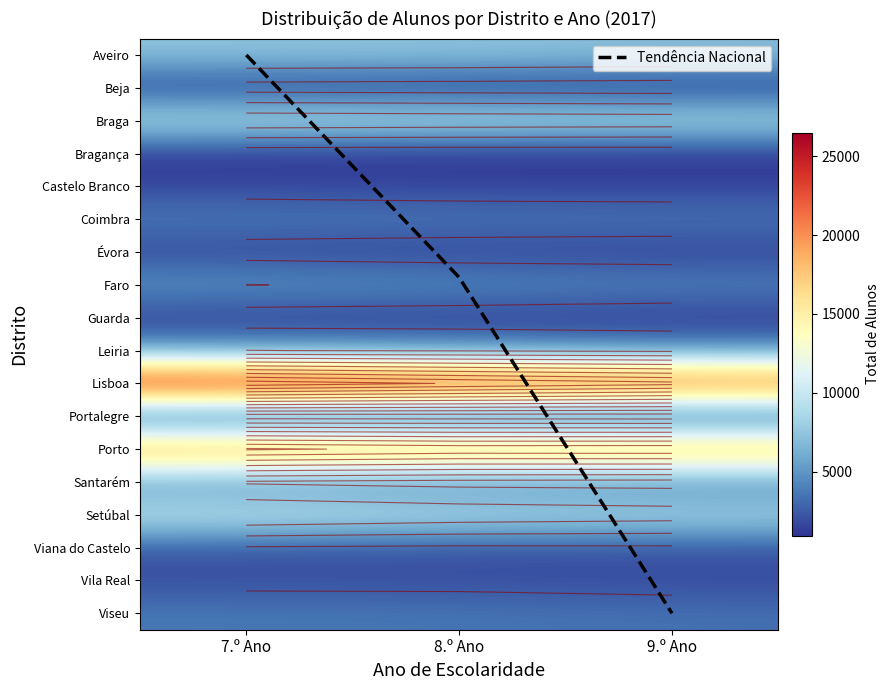

Reading left to right, list all the values displayed in this chart.

Aveiro: 7403	7335	7075
Beja: 1465	1311	1157
Braga: 9333	9145	9005
Bragança: 994	928	952
Castelo Branco: 1622	1465	1455
Coimbra: 3889	3778	3659
Évora: 1637	1478	1431
Faro: 5051	4565	4207
Guarda: 1320	1280	1123
Leiria: 5043	4809	4506
Lisboa: 26509	24805	23322
Portalegre: 1015	1012	957
Porto: 20350	19422	19502
Santarém: 4692	4233	4098
Setúbal: 9915	9109	8689
Viana do Castelo: 2299	2122	2160
Vila Real: 1924	1943	1787
Viseu: 3725	3597	3380